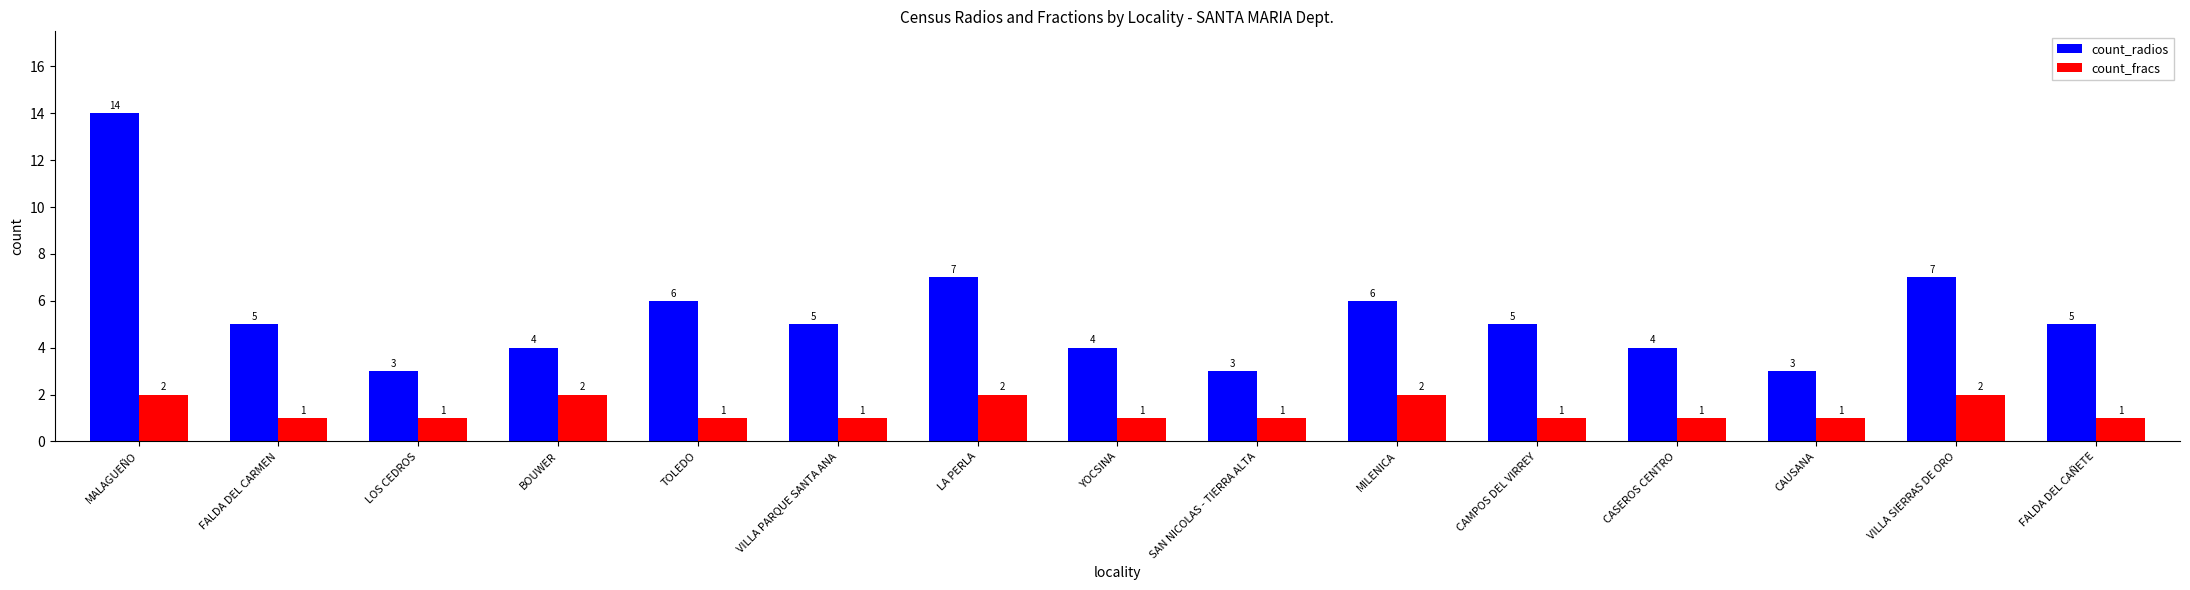

What is the label of the 2nd bar from the left?

FALDA DEL CARMEN